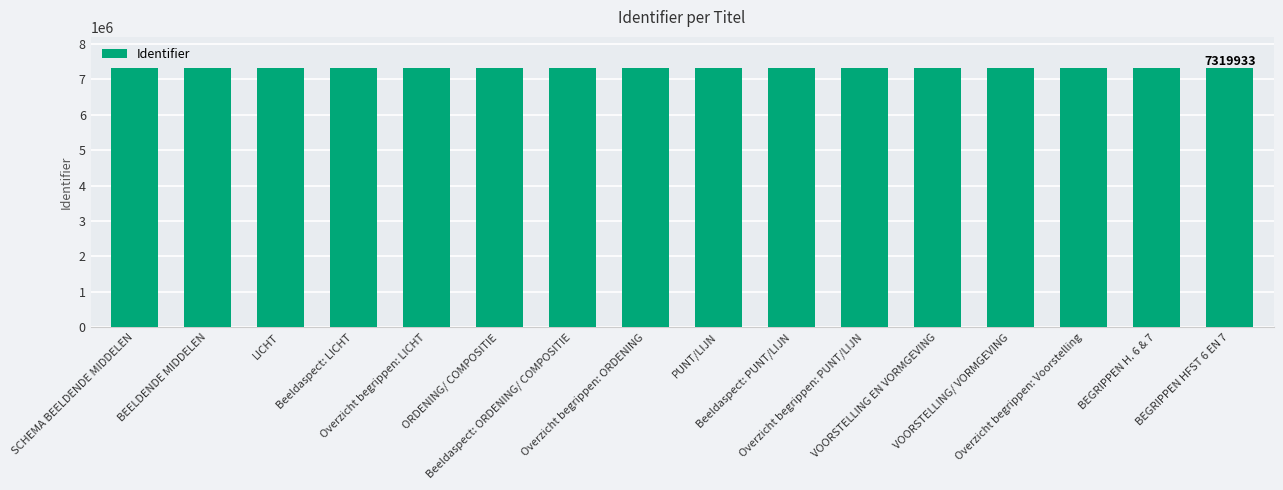

Approximately how many times larger is the value at Overzicht begrippen: PUNT/LIJN compared to VOORSTELLING EN VORMGEVING?

1.0